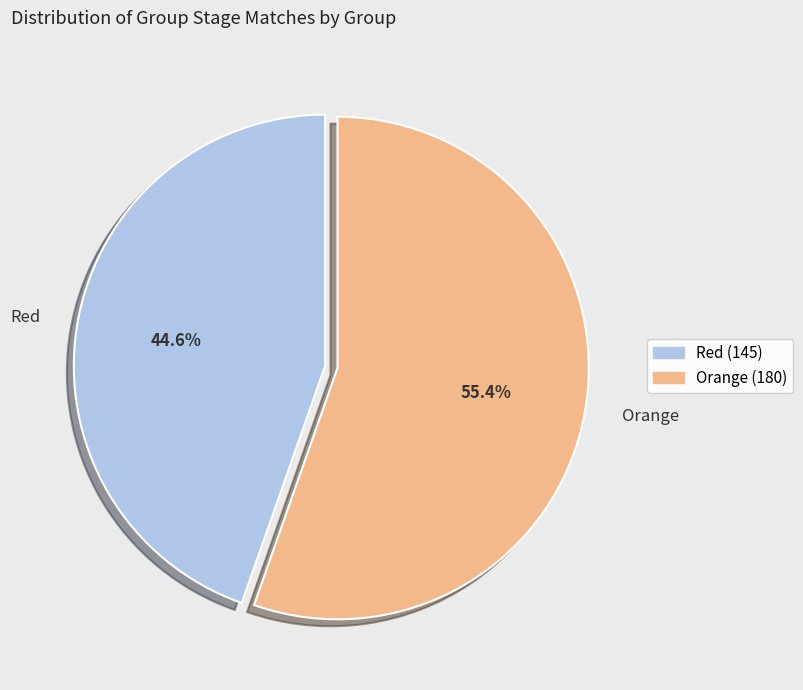

Rank the categories by value from highest to lowest.

Orange, Red